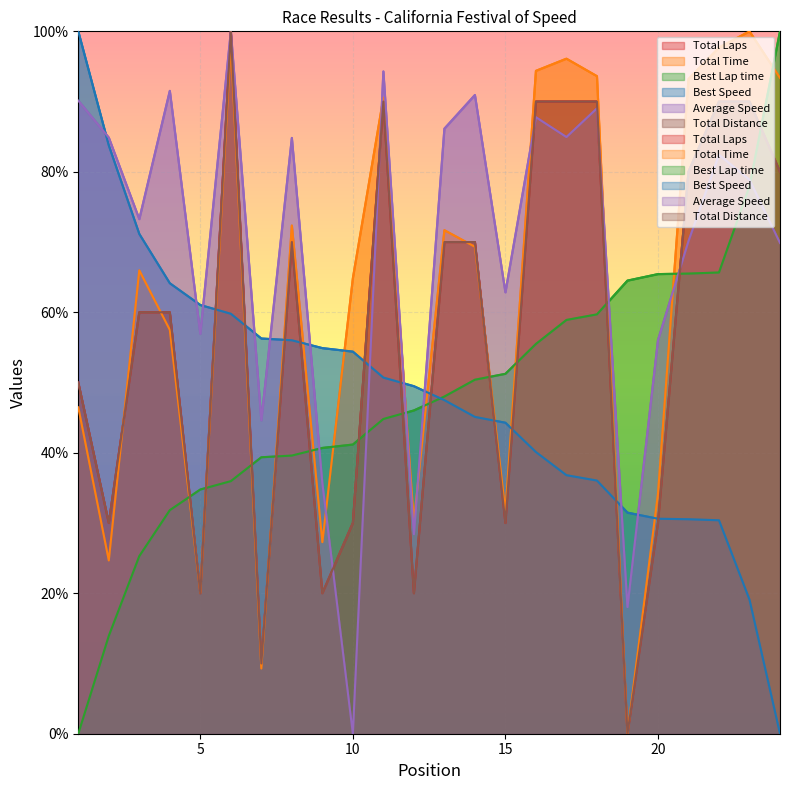

Count the number of data series in this chart.

6